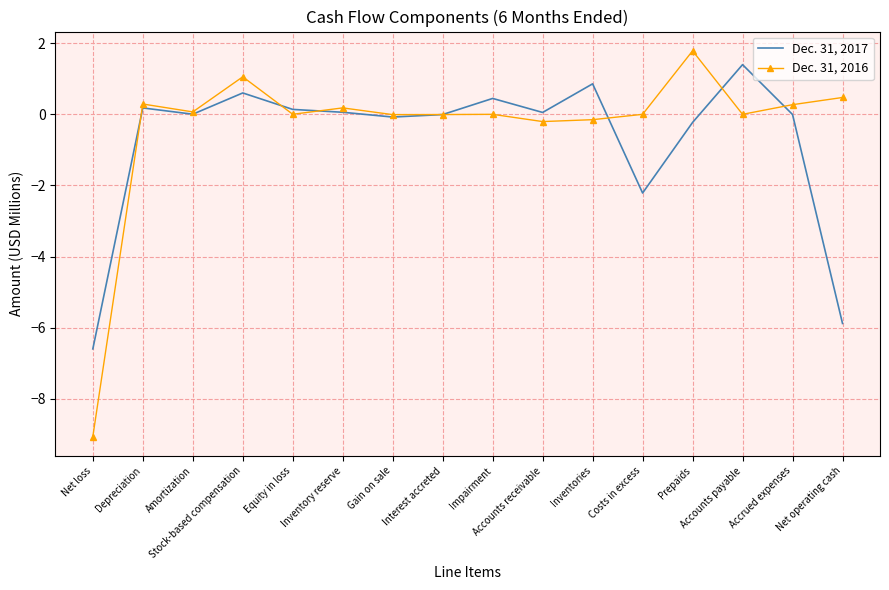

What is the difference between the maximum and second lowest values in the Dec. 31, 2017 series?

7.3